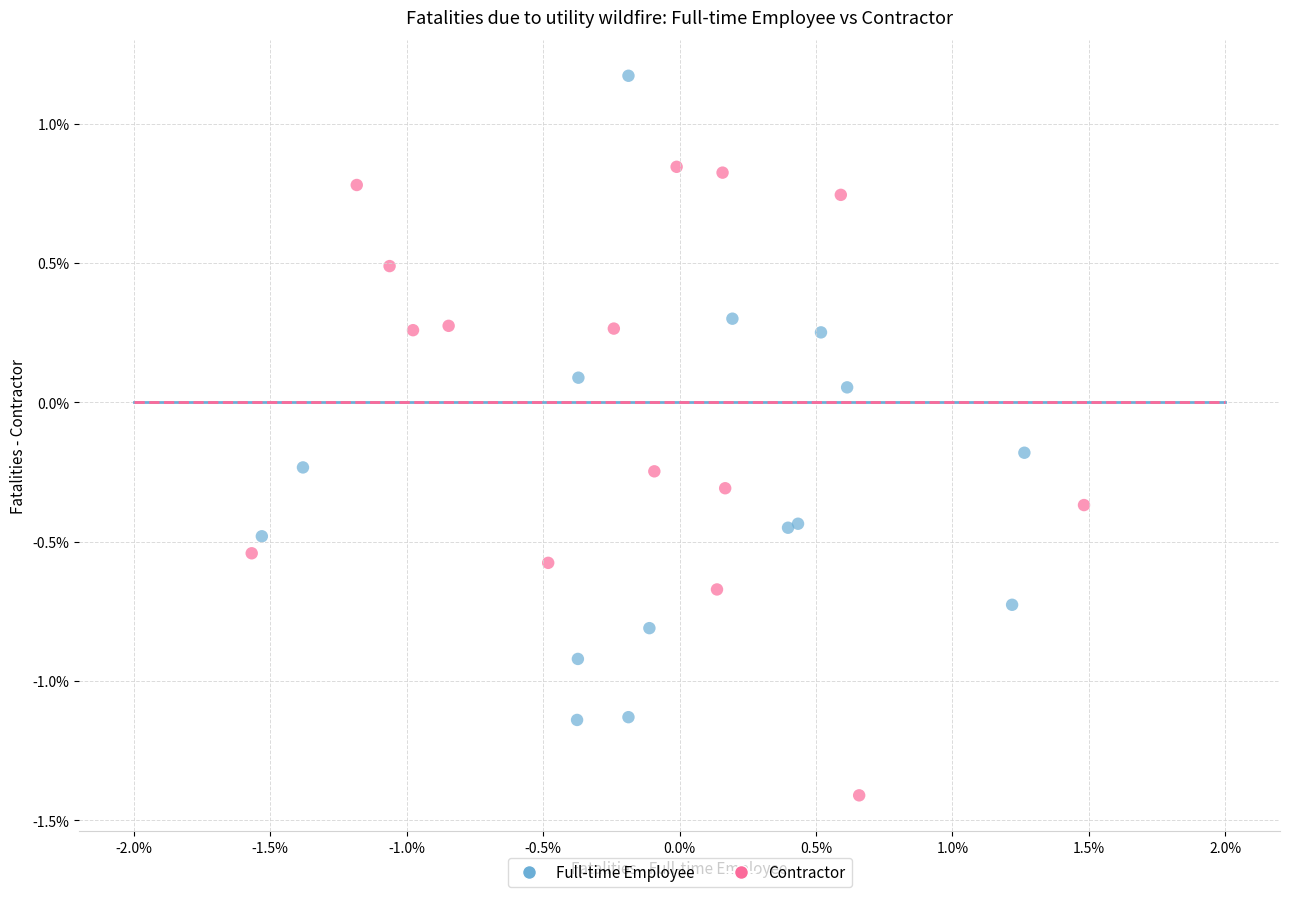

What are all the series names shown in the legend?

Full-time Employee, Contractor